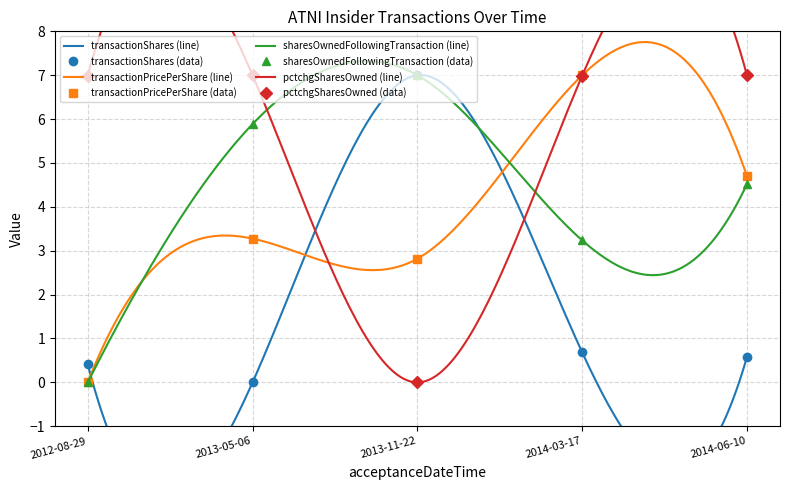

How many lines are shown in the chart?

4